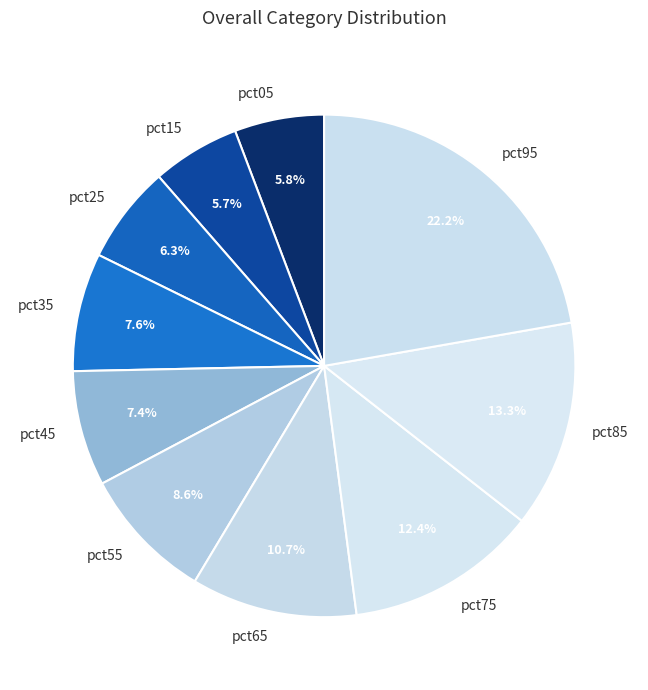

Combined, do pct85 and pct95 account for over 50%?

No